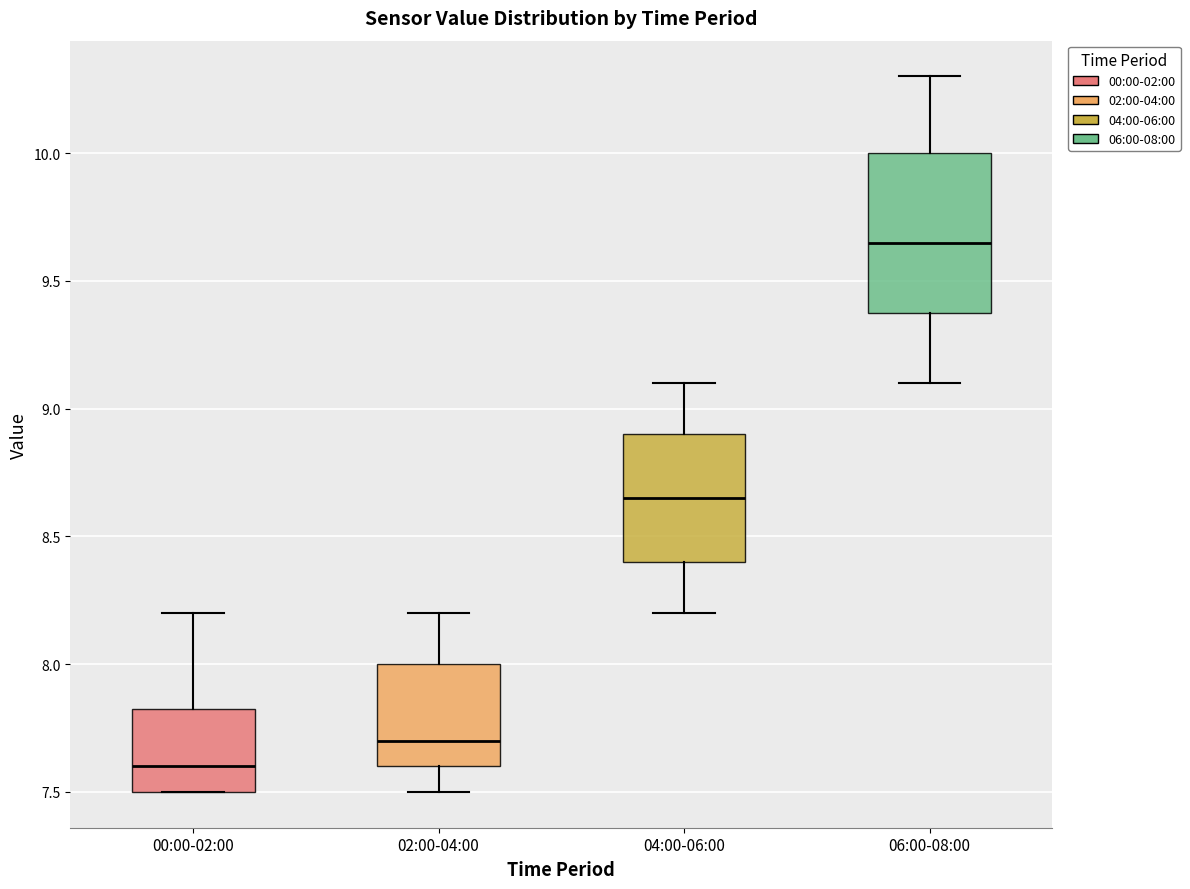

Where does the lower whisker of the box for 02:00-04:00 end on the y-axis? The values are not printed on the chart, so give them approximately, as read against the axis.

7.50